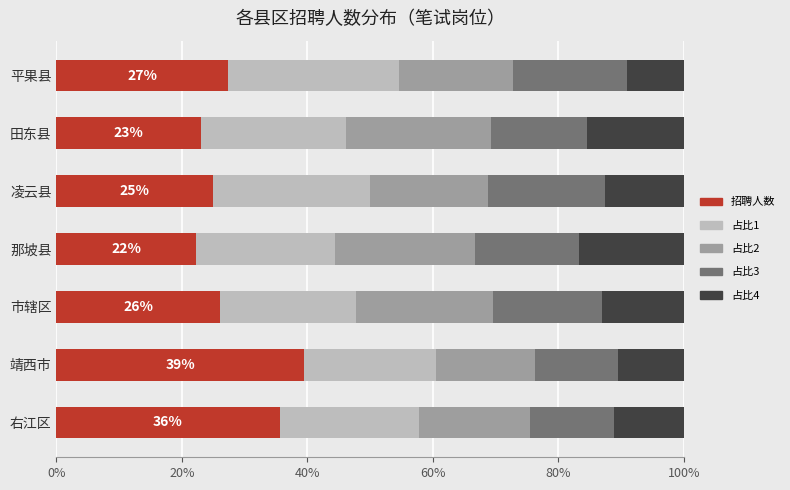

True or false: 招聘人数 has a value of 27.3 at 平果县.

True